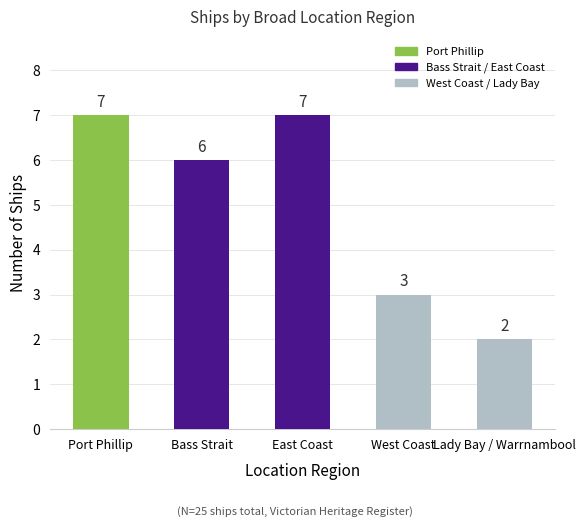

What is the sum of all values?

25